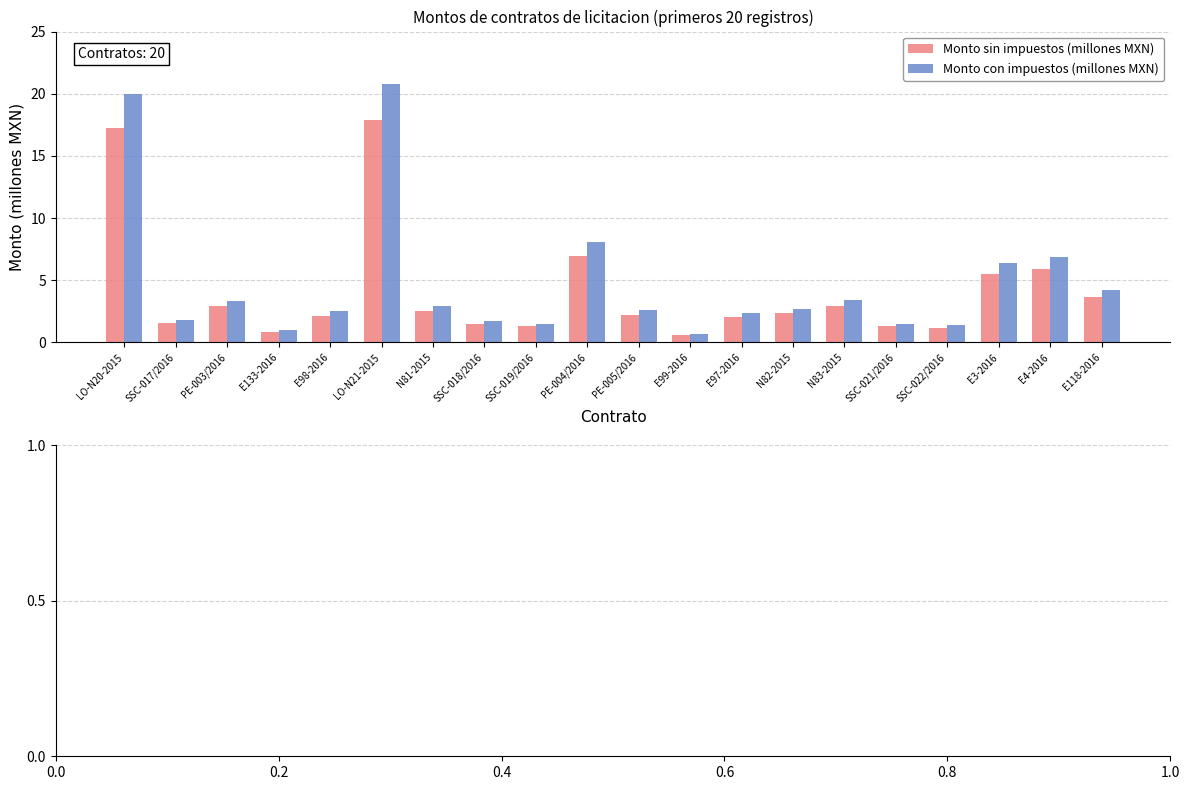

Count the number of data series in this chart.

2